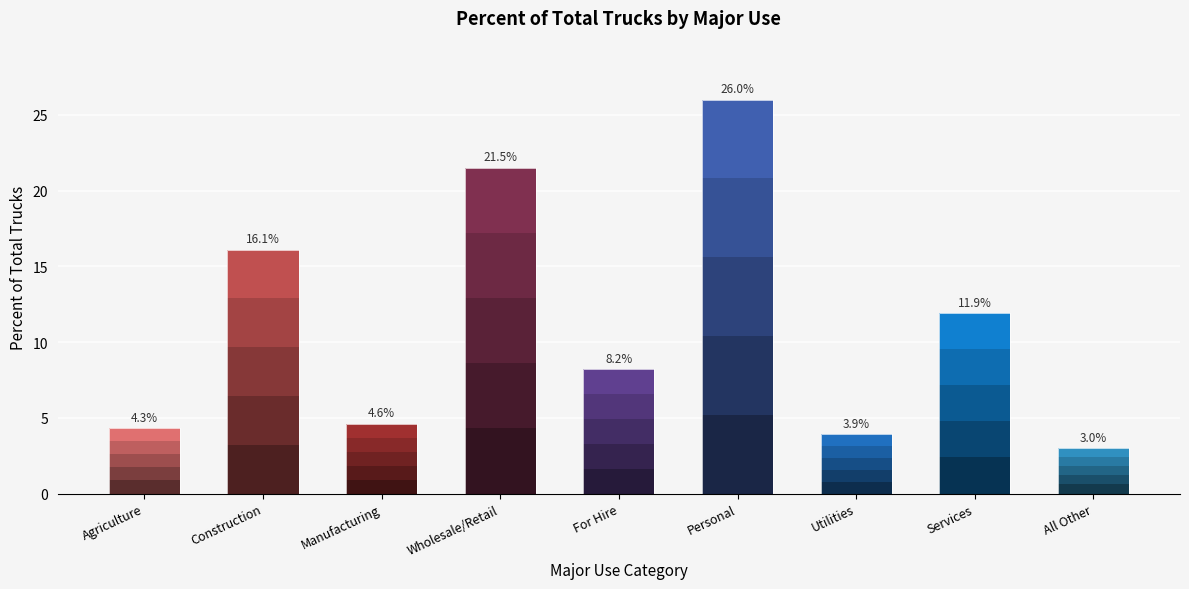

Rank the categories by value from lowest to highest.

All Other, Utilities, Agriculture, Manufacturing, For Hire, Services, Construction, Wholesale/Retail, Personal